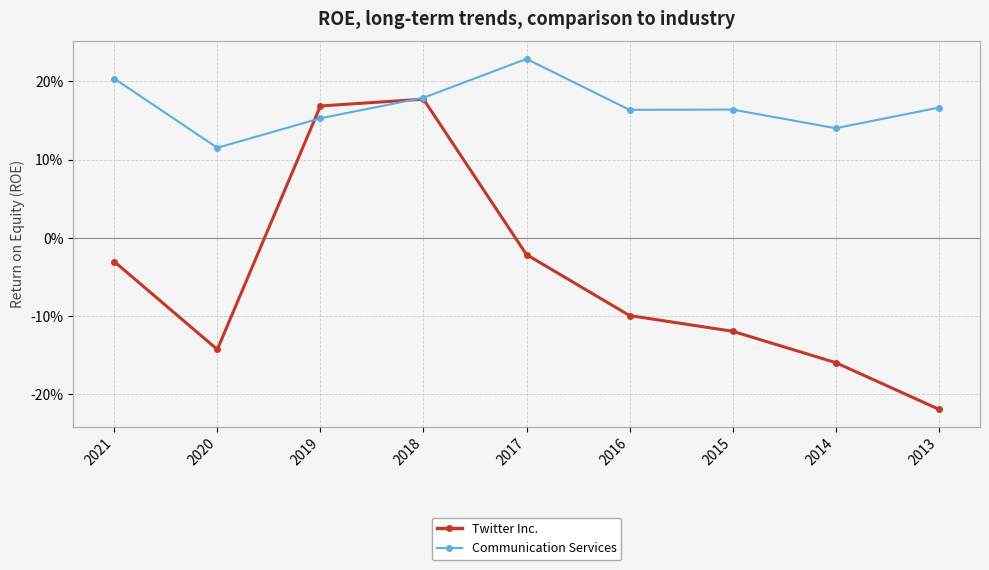

Which category has the lowest value across all series?

2013